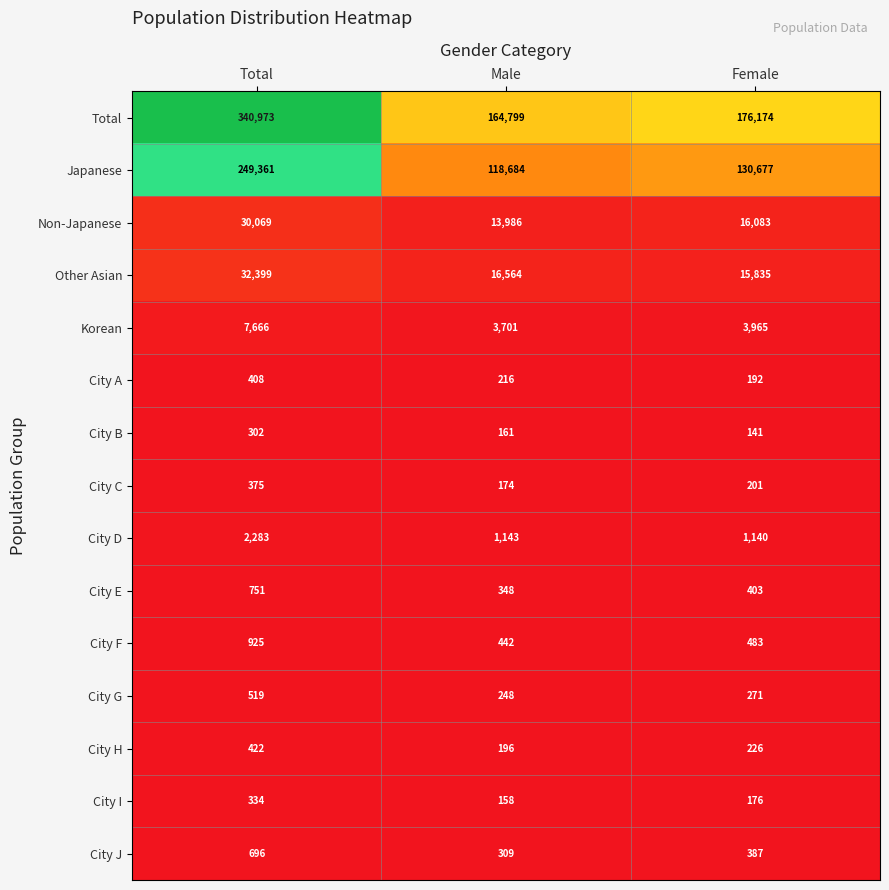

What is the spread (max minus min) of values at Male?

164641